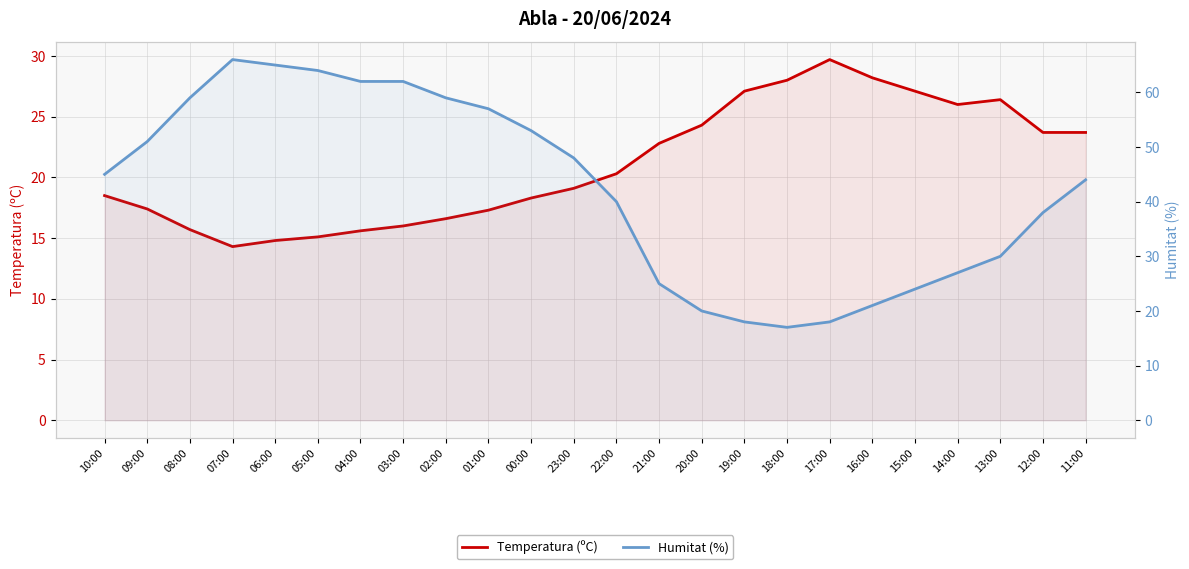

At how many categories does at least one series exceed 42?

13